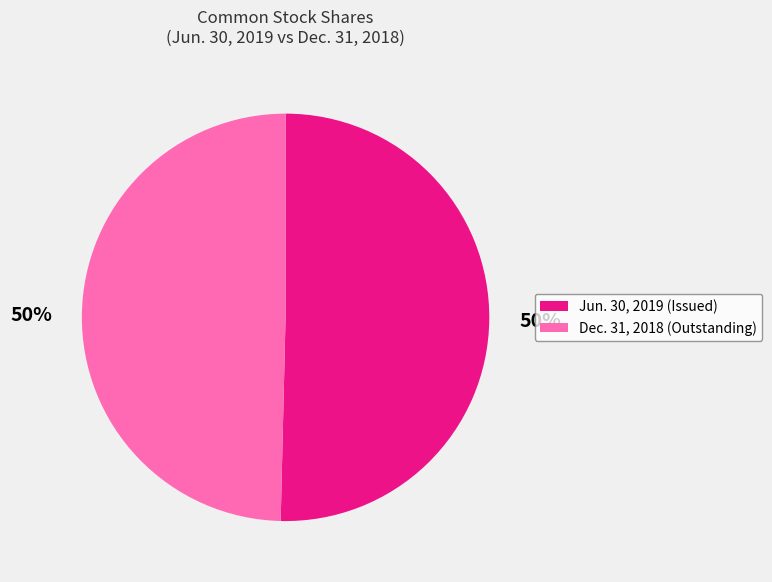

What percentage is the Dec. 31, 2018 (Outstanding) slice, to the nearest percent?

50%